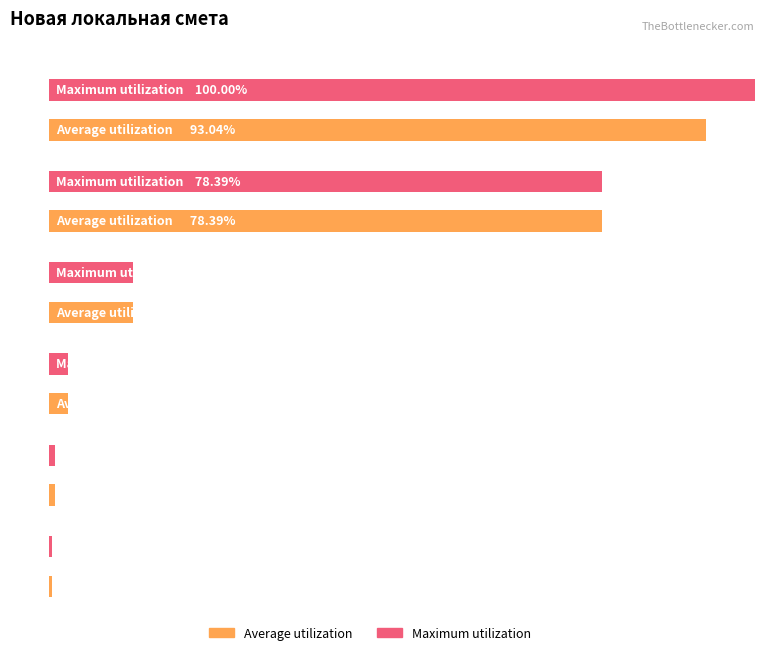

The value of Maximum utilization at СтМатОб is 469137.0. True or false?

False